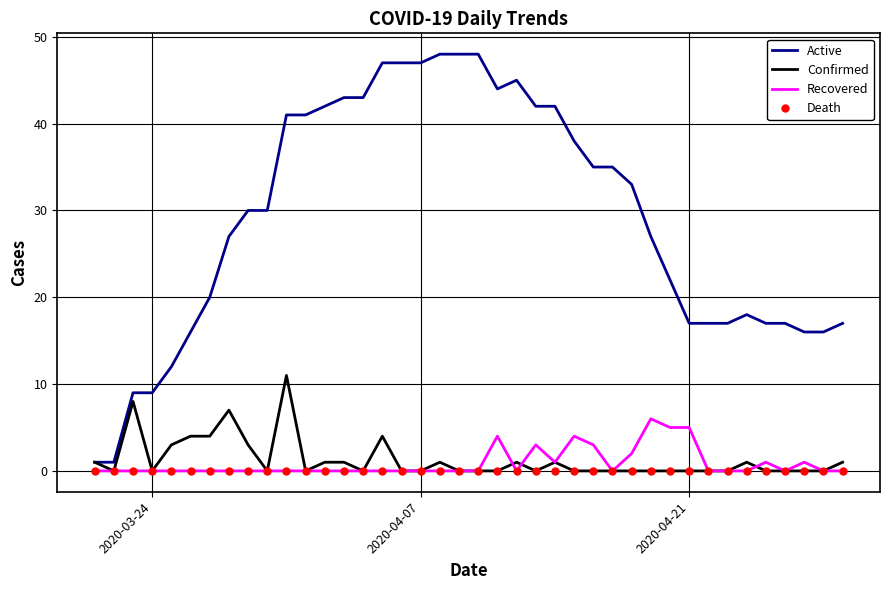

What is the greatest value displayed?

48